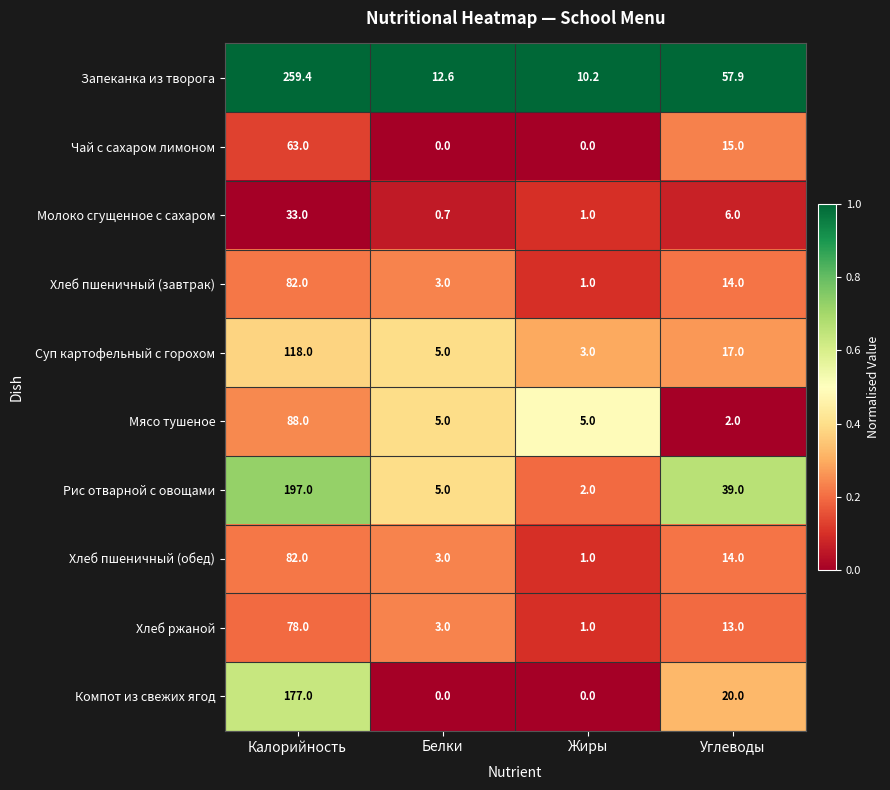

What is the total value across all series at Углеводы?

197.9